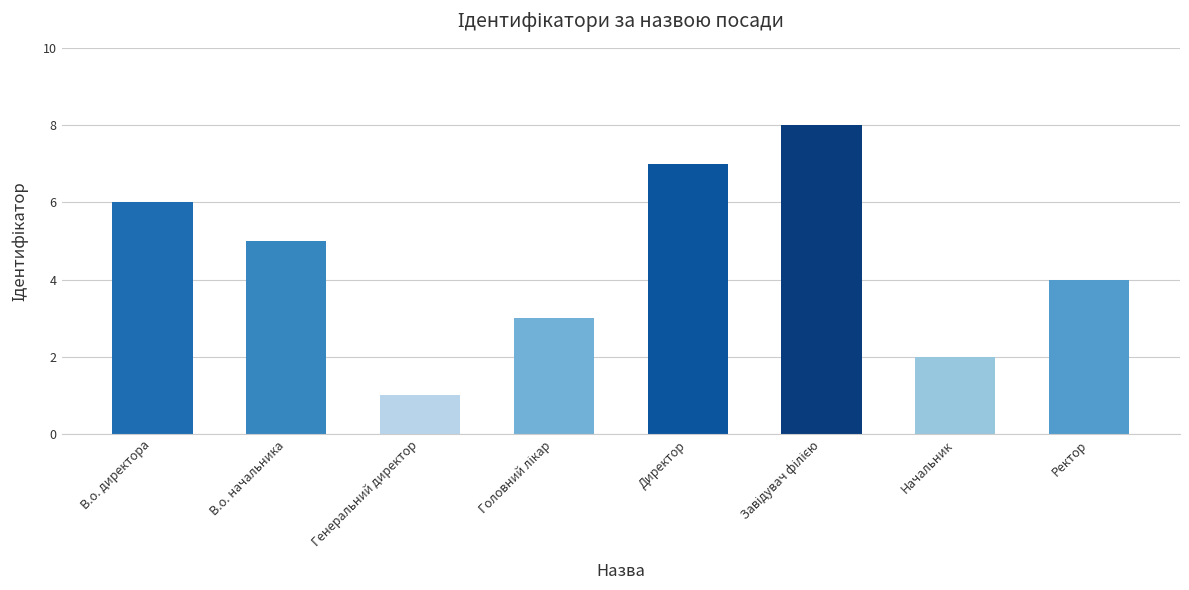

Between В.о. начальника and Директор, which is larger?

Директор